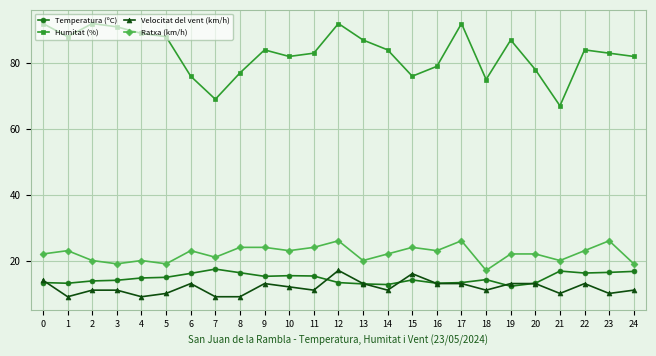

What is the difference between the highest and lowest values at 0?

78.7